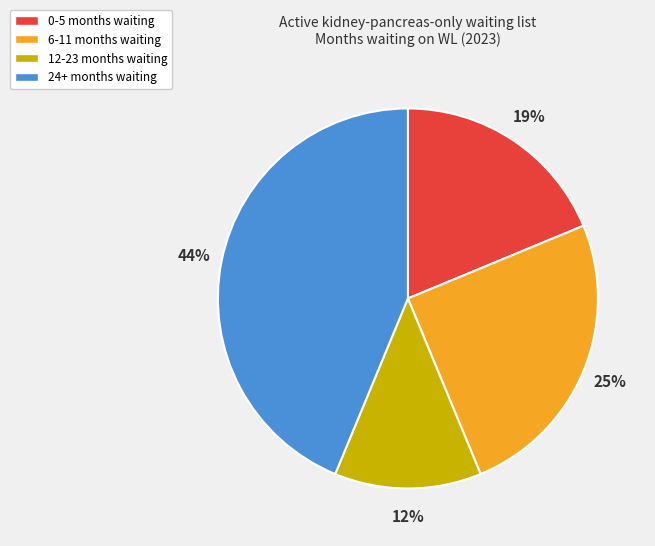

To the nearest percent, what portion does 24+ months represent?

44%